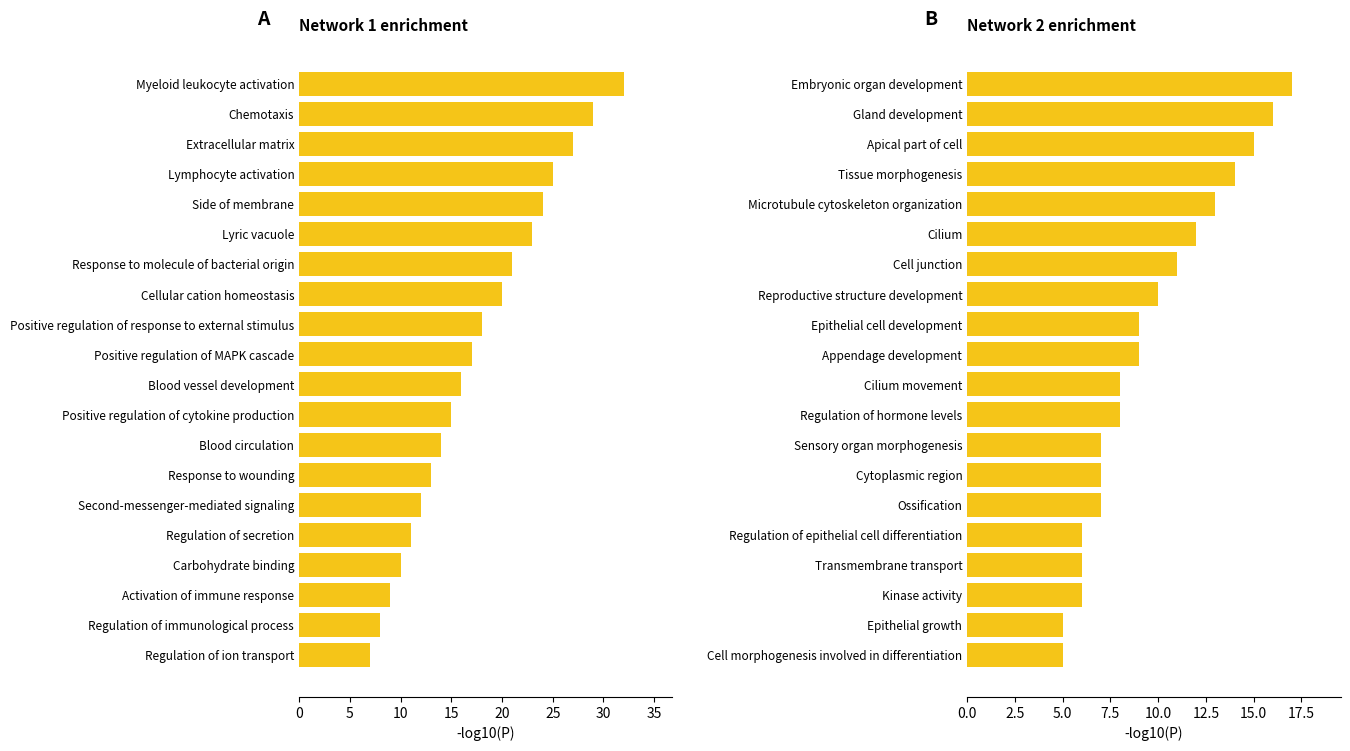

The value of Network 1 enrichment at Regulation of ion transport is 7. True or false?

True